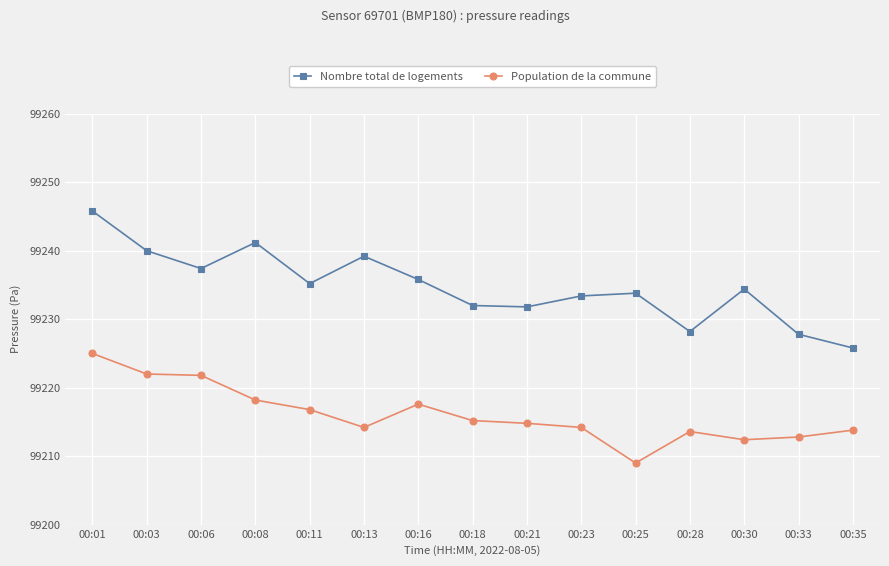

At 00:16, list the series in order from smallest to largest.

Population de la commune, Nombre total de logements